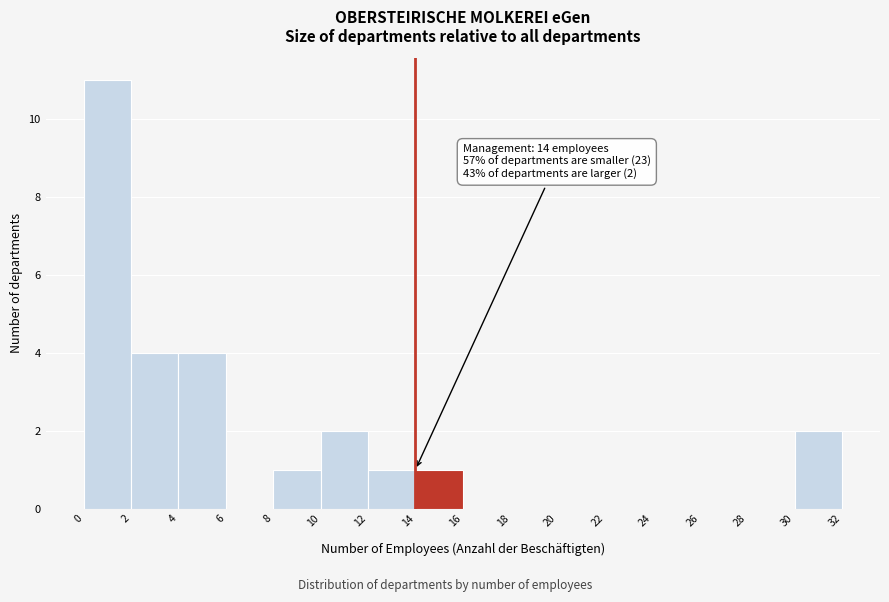

Which range on the x-axis has the tallest bar?

0 to 2